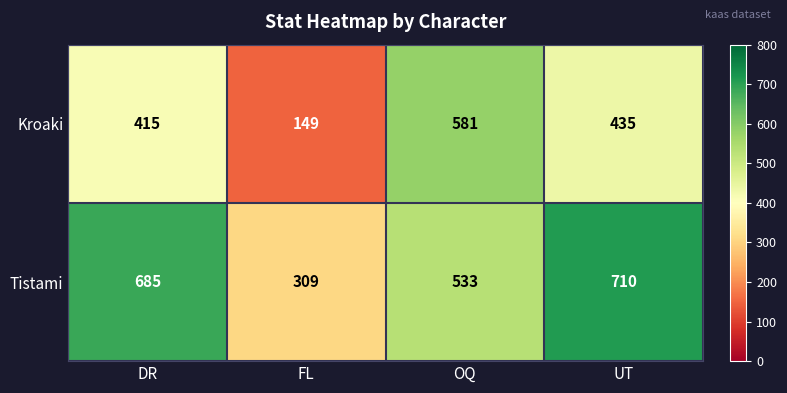

True or false: Tistami has a value of 1260 at UT.

False